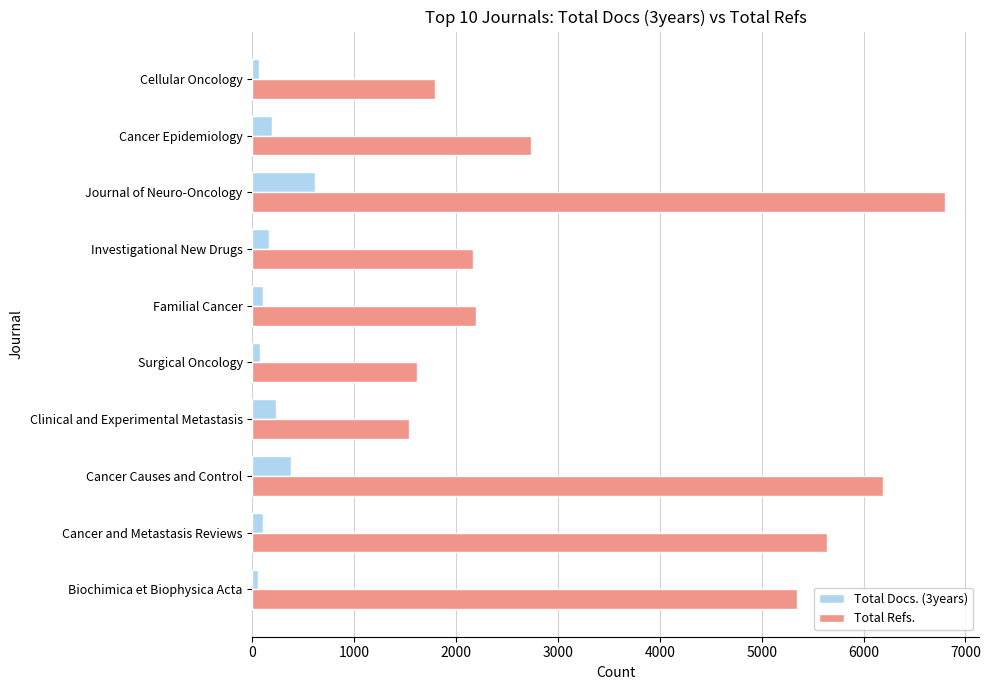

At which category is the sum across all series the highest?

Journal of Neuro-Oncology